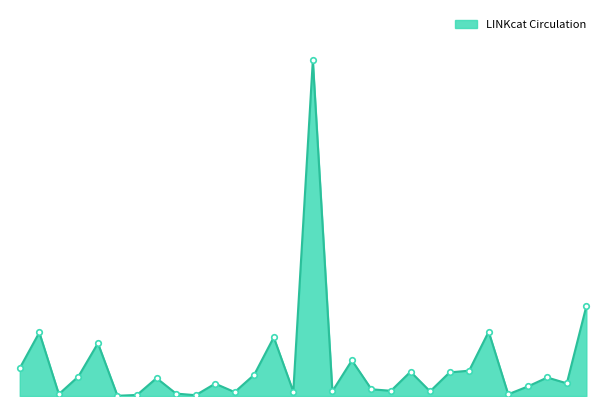

Reading left to right, extract all data points from this chart.

449	1023	30	314	850	4	17	288	39	13	199	63	343	945	71	5407	77	574	108	84	391	75	380	408	1036	28	153	298	204	1447